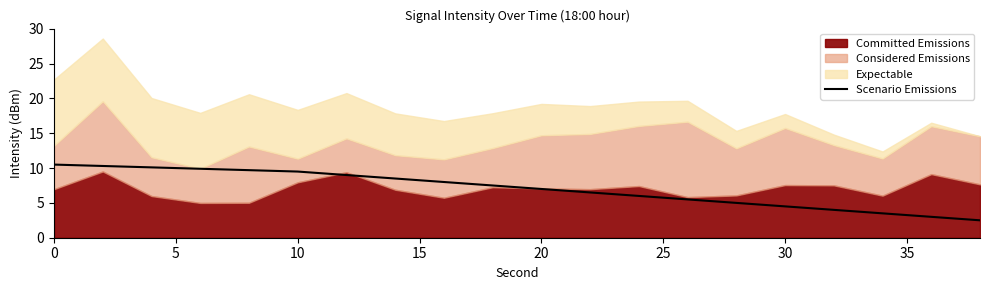

What is the lowest value of the Scenario Emissions series?

2.5